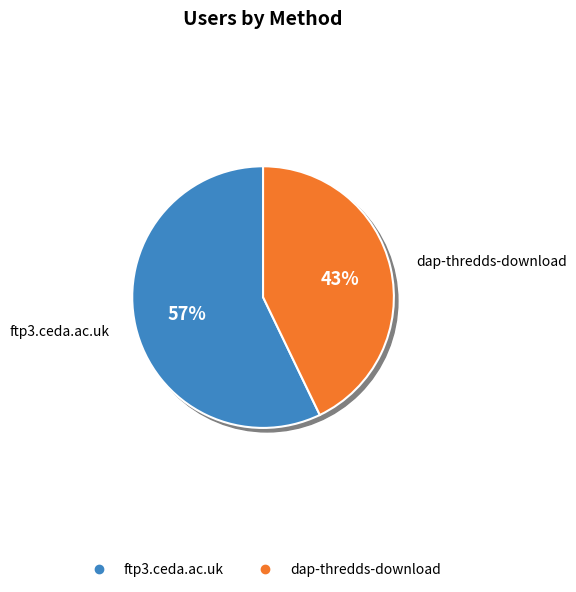

To the nearest percent, what portion does ftp3.ceda.ac.uk represent?

57%